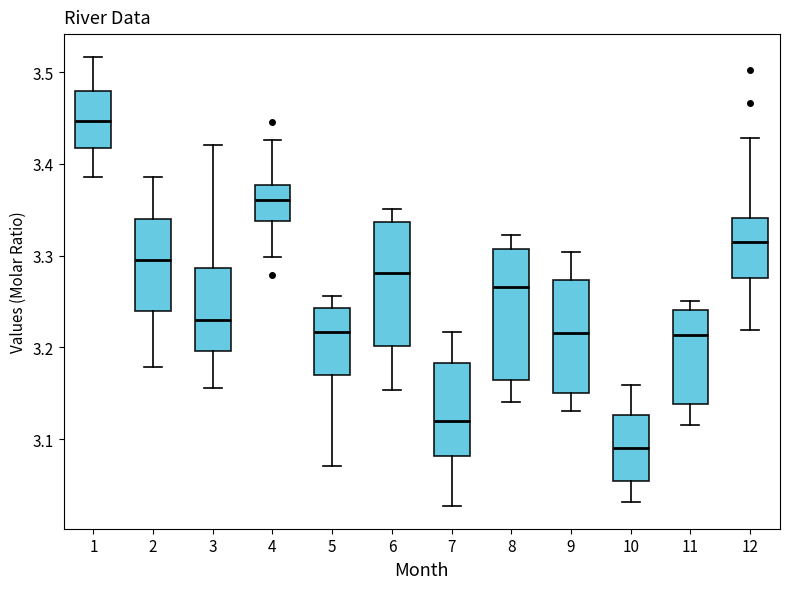

Reading left to right, transcribe this box plot: for each box, give where its median line is, the range the box spans, and where its two whiskers end, as read against the y-axis. The values are not printed on the chart, so give them approximately, as read against the axis.

1: median 3.45, box 3.42 to 3.48, whiskers 3.39 to 3.52
2: median 3.30, box 3.24 to 3.34, whiskers 3.18 to 3.39
3: median 3.23, box 3.20 to 3.29, whiskers 3.16 to 3.42
4: median 3.36, box 3.34 to 3.38, whiskers 3.30 to 3.43
5: median 3.22, box 3.17 to 3.24, whiskers 3.07 to 3.26
6: median 3.28, box 3.20 to 3.34, whiskers 3.15 to 3.35
7: median 3.12, box 3.08 to 3.18, whiskers 3.03 to 3.22
8: median 3.27, box 3.16 to 3.31, whiskers 3.14 to 3.32
9: median 3.22, box 3.15 to 3.27, whiskers 3.13 to 3.30
10: median 3.09, box 3.05 to 3.13, whiskers 3.03 to 3.16
11: median 3.21, box 3.14 to 3.24, whiskers 3.12 to 3.25
12: median 3.31, box 3.28 to 3.34, whiskers 3.22 to 3.43